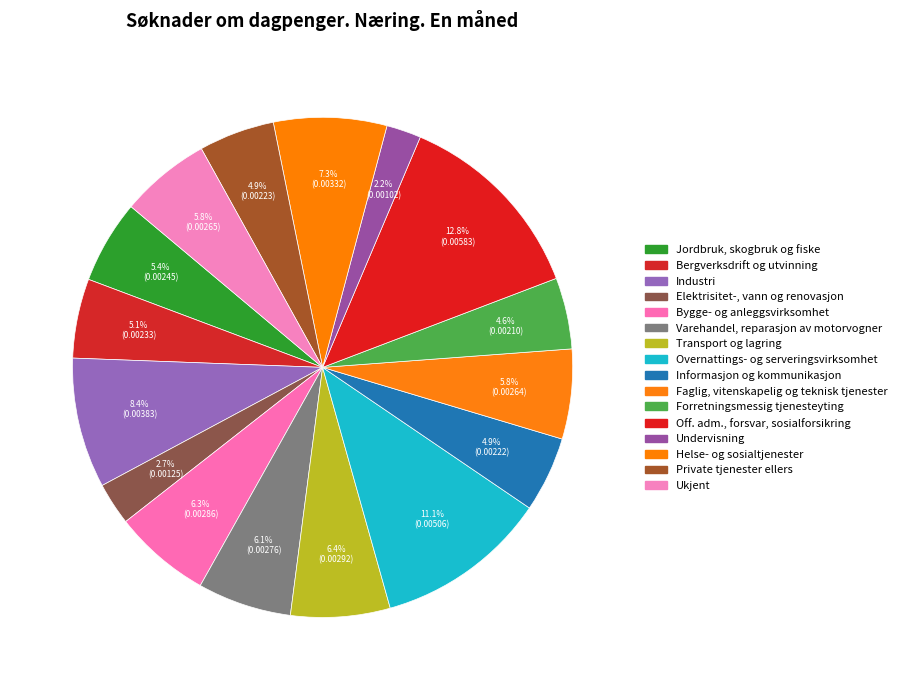

Count the number of slices in the pie.

16